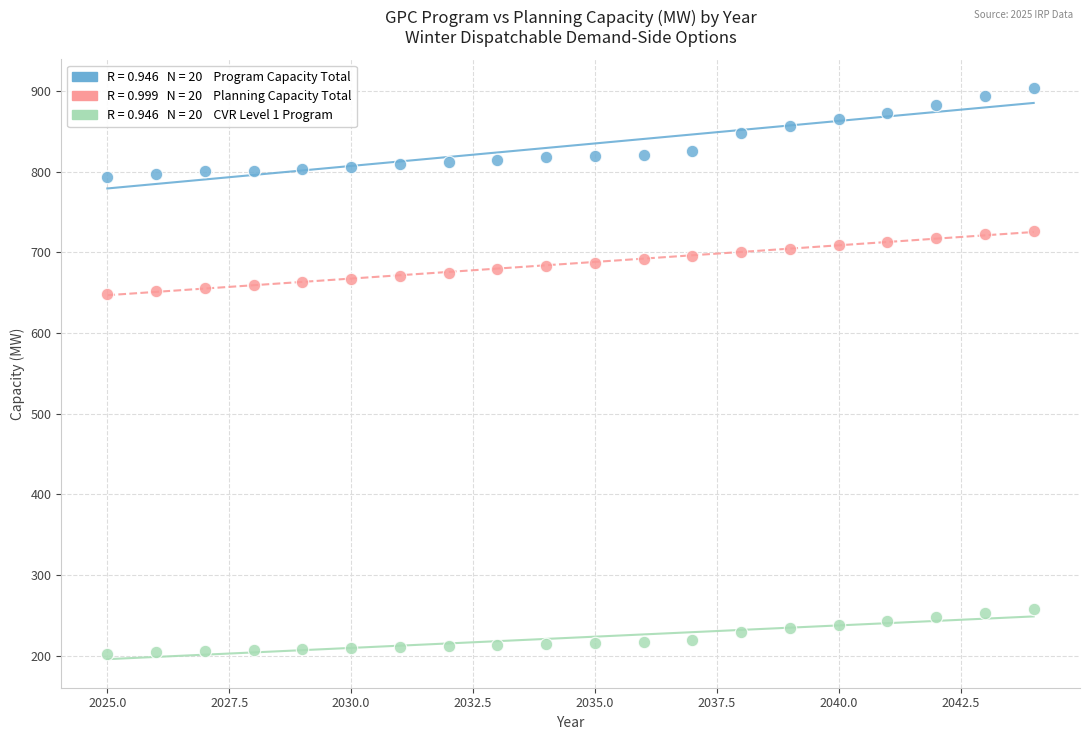

Across all data points, what is the range of X values (max minus min)?

19.0